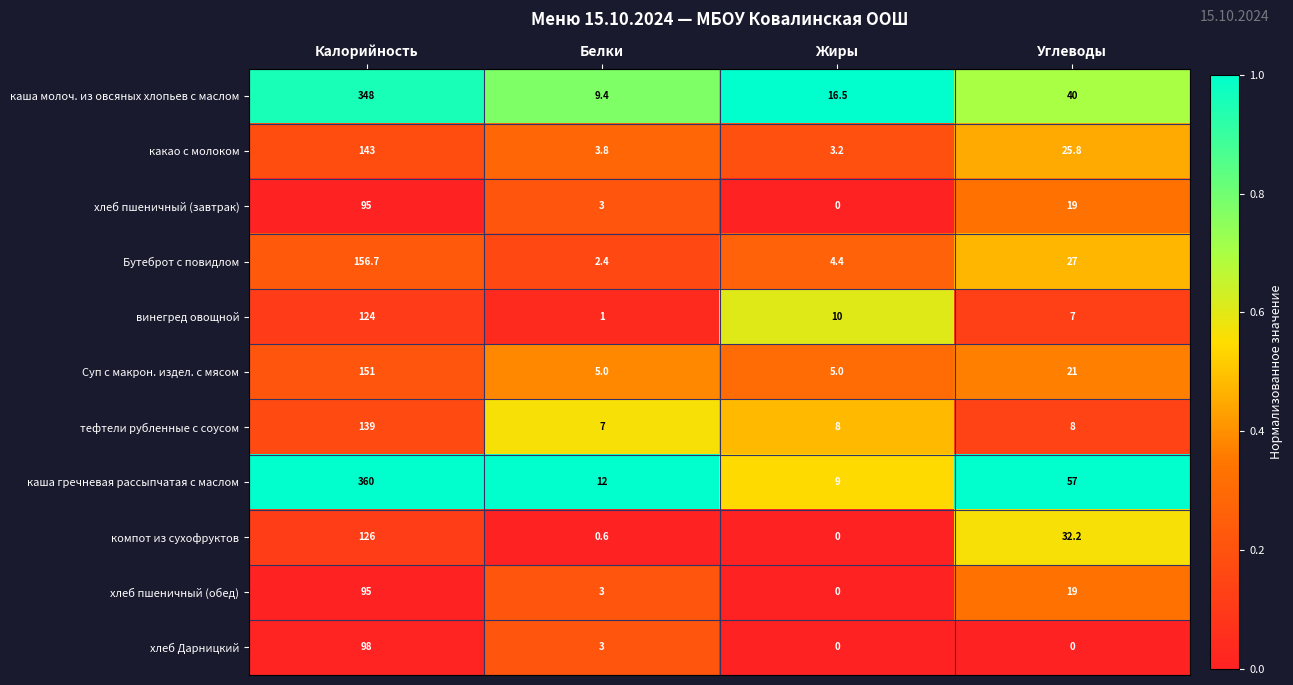

Between Калорийность and Жиры, which series saw the biggest shift?

каша гречневая рассыпчатая с маслом